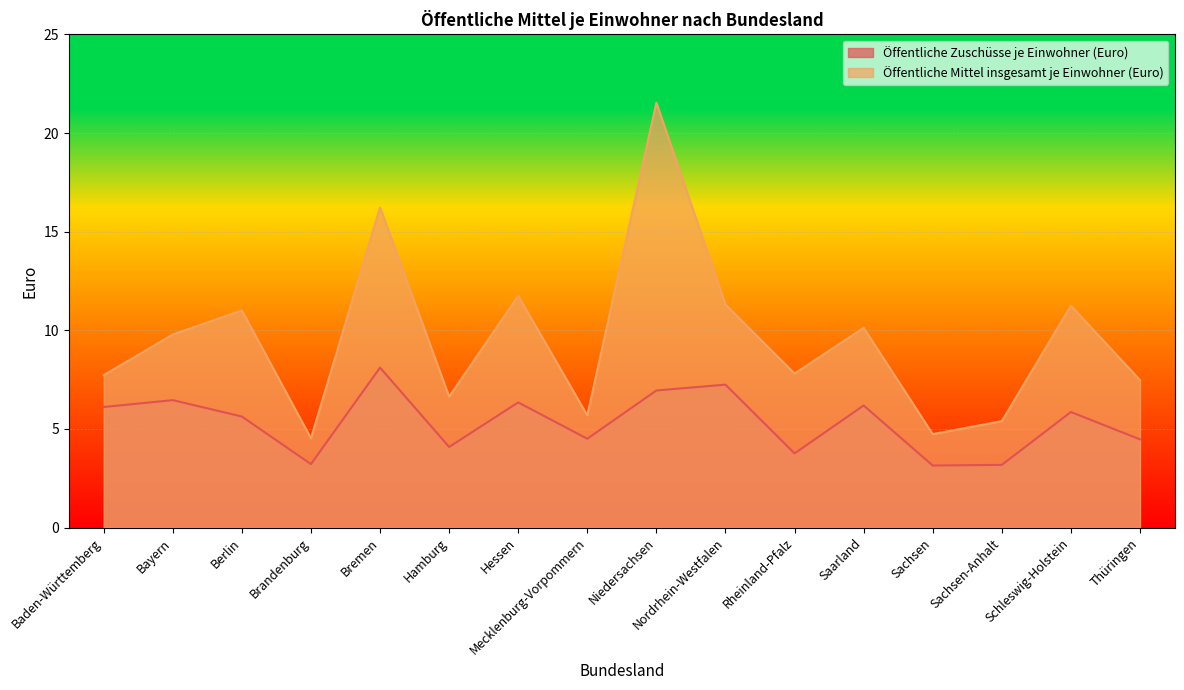

List the series in order of their peak value, lowest first.

Öffentliche Zuschüsse je Einwohner (Euro), Öffentliche Mittel insgesamt je Einwohner (Euro)